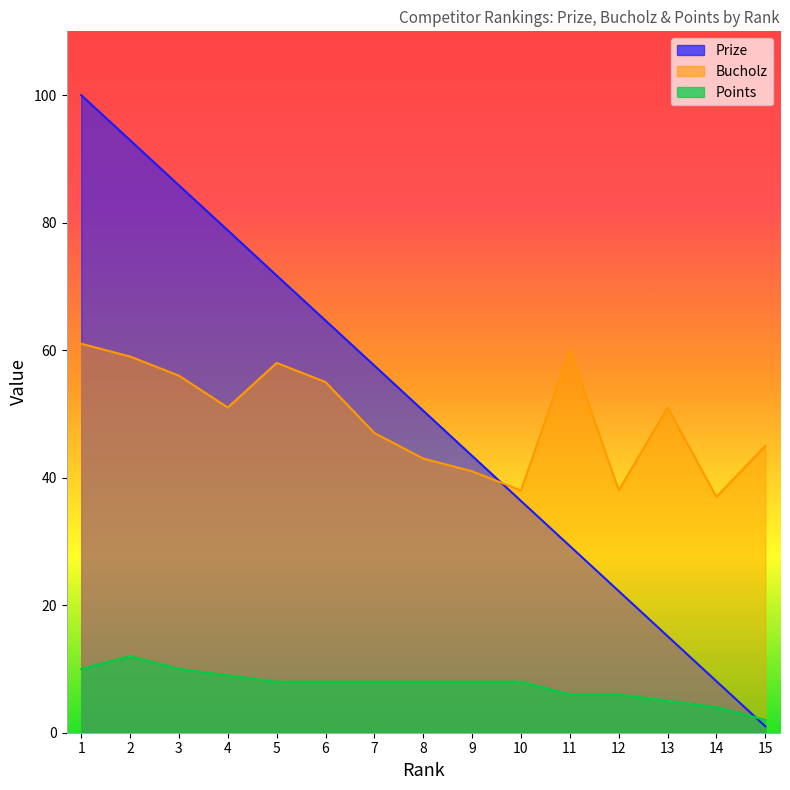

What is the total value across all series at 2?

163.9